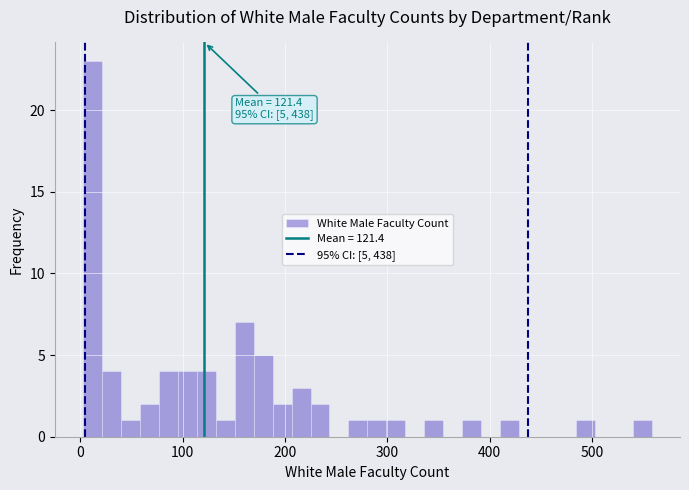

Around what value on the x-axis is the tallest bar? Give the approximate position of its centre, as read against the axis.

10